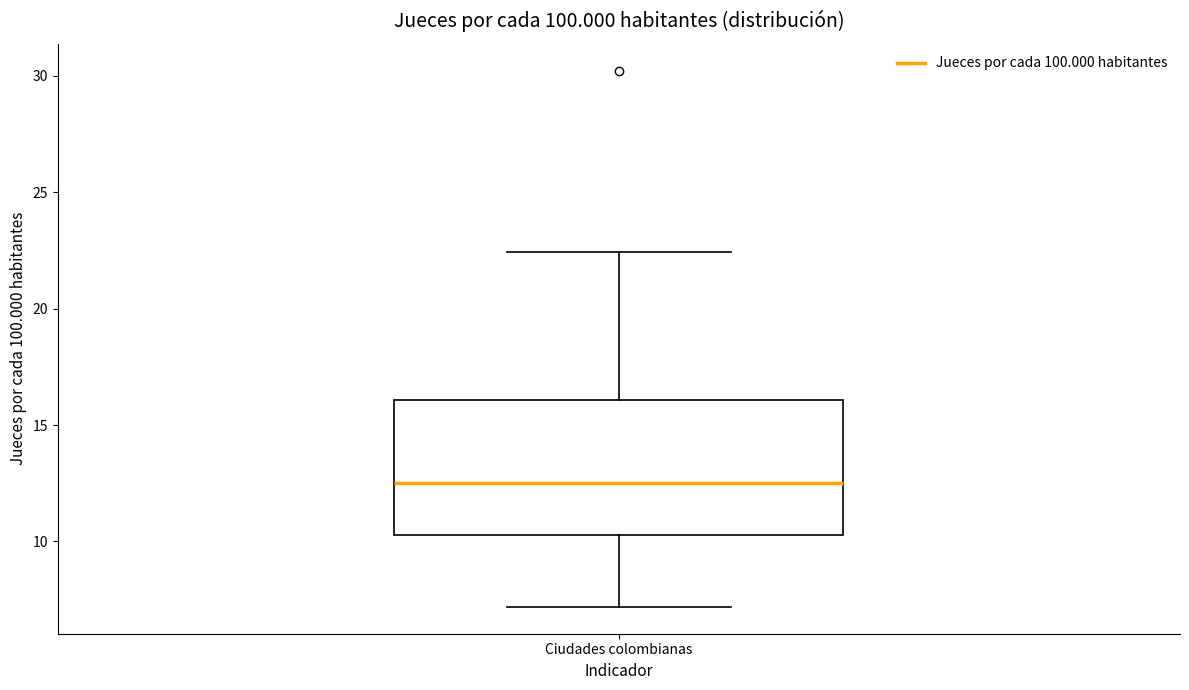

Read this box plot against the y-axis: the position of the median line, the range covered by the box, and the ends of both whiskers. The values are not printed on the chart, so give them approximately, as read against the axis.

median 12.5, box 10.5 to 16.0, whiskers 7.0 to 22.5